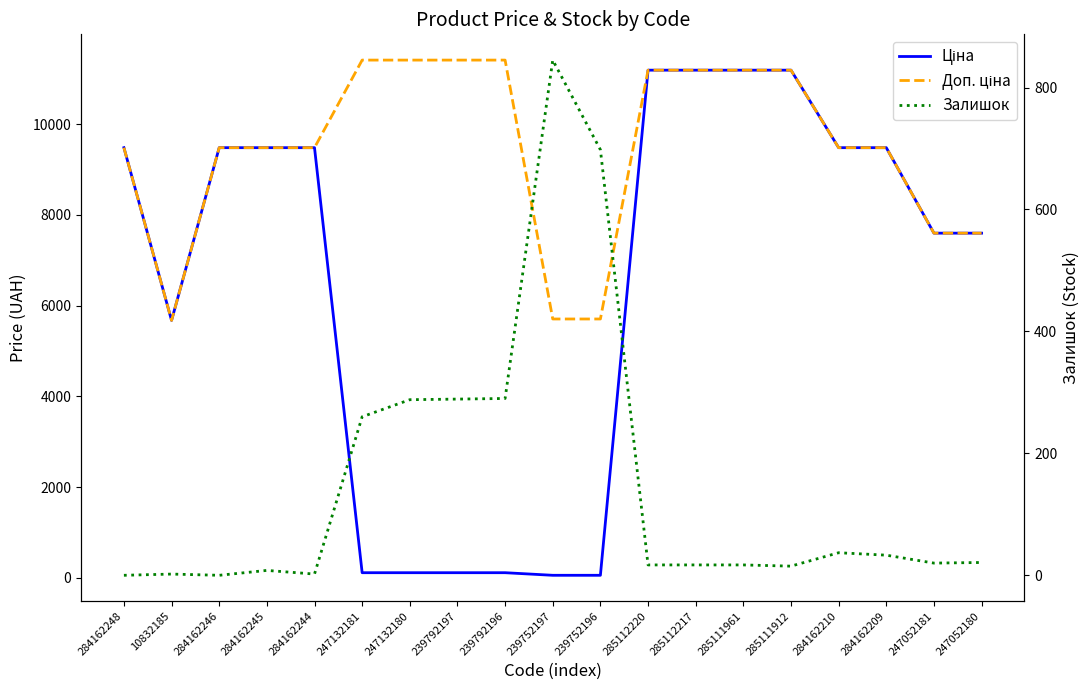

Reading left to right, what are all the values shown in this chart?

Ціна: 284162248=9480.1	10832185=5673.8	284162246=9480.1	284162245=9480.1	284162244=9480.1	247132181=114.1	247132180=114.1	239792197=114.1	239792196=114.1	239752197=57.0	239752196=57.0	285112220=11188.2	285112217=11188.2	285111961=11188.2	285111912=11188.2	284162210=9480.1	284162209=9480.1	247052181=7596.5	247052180=7596.5
Доп. ціна: 284162248=9480.1	10832185=5673.8	284162246=9480.1	284162245=9480.1	284162244=9480.1	247132181=11410.0	247132180=11410.0	239792197=11410.0	239792196=11410.0	239752197=5705.0	239752196=5705.0	285112220=11188.2	285112217=11188.2	285111961=11188.2	285111912=11188.2	284162210=9480.1	284162209=9480.1	247052181=7596.5	247052180=7596.5
Залишок: 284162248=0.0	10832185=2.0	284162246=0.0	284162245=8.0	284162244=2.0	247132181=260.0	247132180=288.0	239792197=289.0	239792196=290.0	239752197=845.0	239752196=698.0	285112220=17.0	285112217=17.0	285111961=17.0	285111912=15.0	284162210=37.0	284162209=33.0	247052181=20.0	247052180=21.0